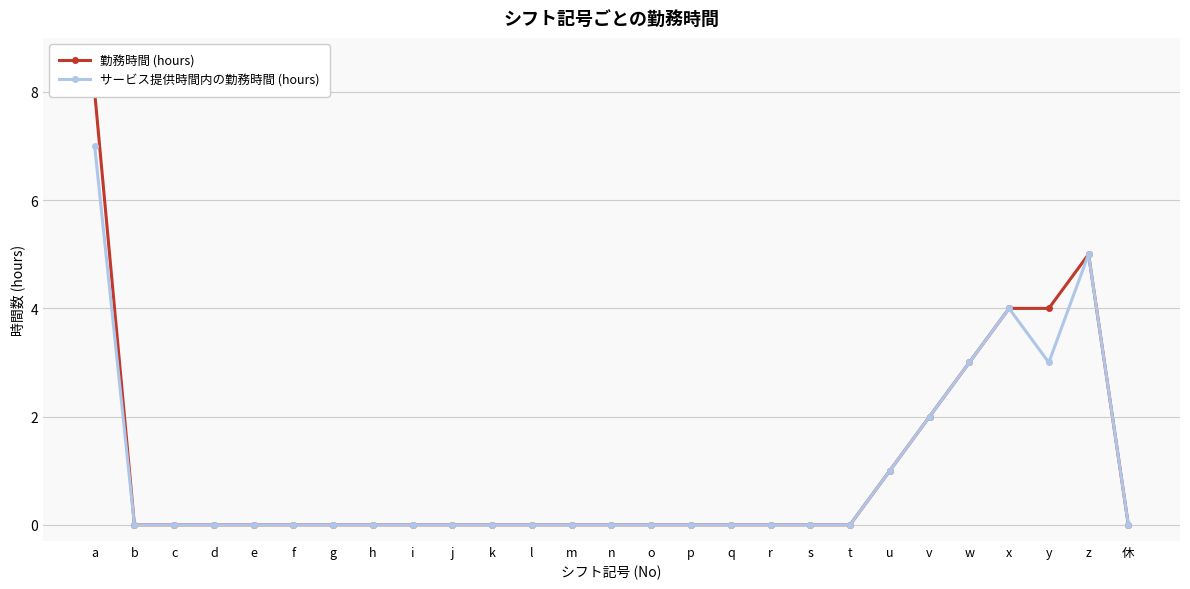

How many values in サービス提供時間内の勤務時間 (hours) are above zero?

7